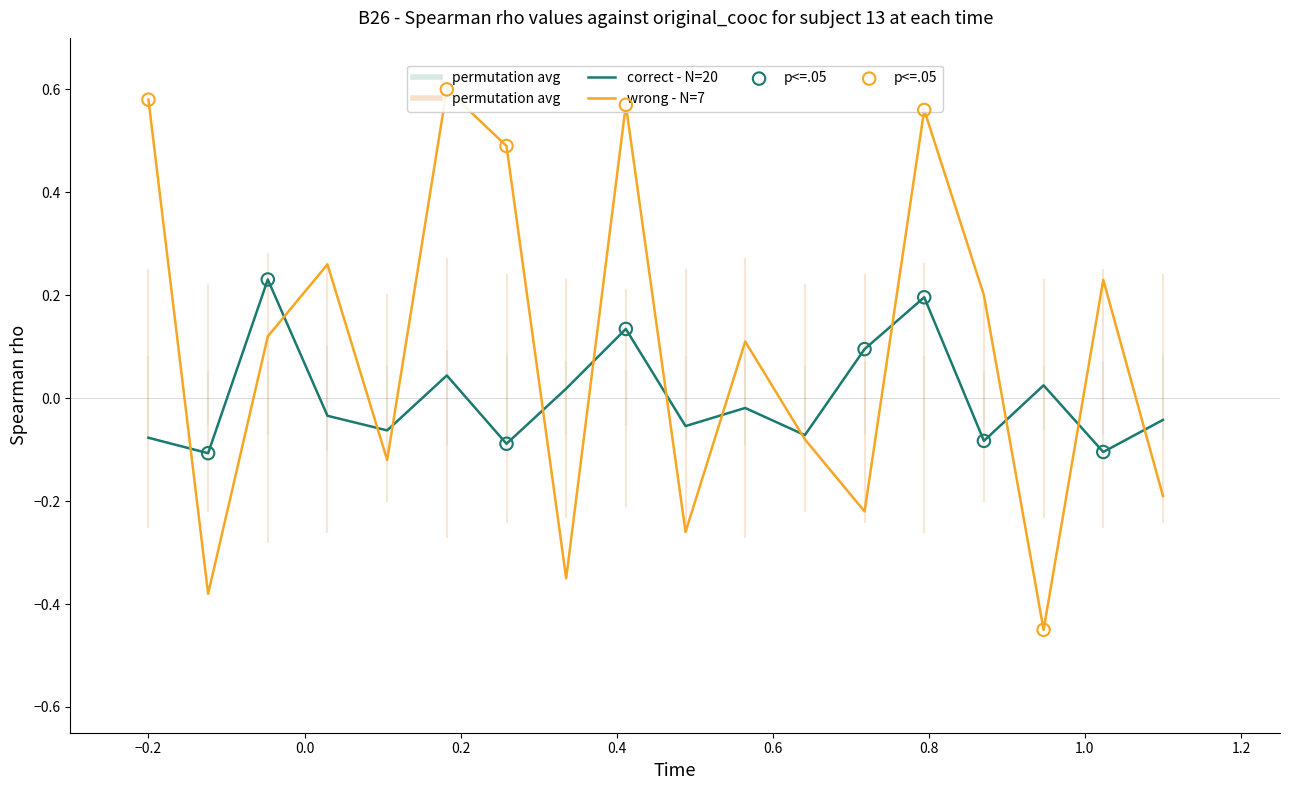

Is the value of correct - N=20 at 1.2 greater than the value of wrong - N=7 at 0.2?

No